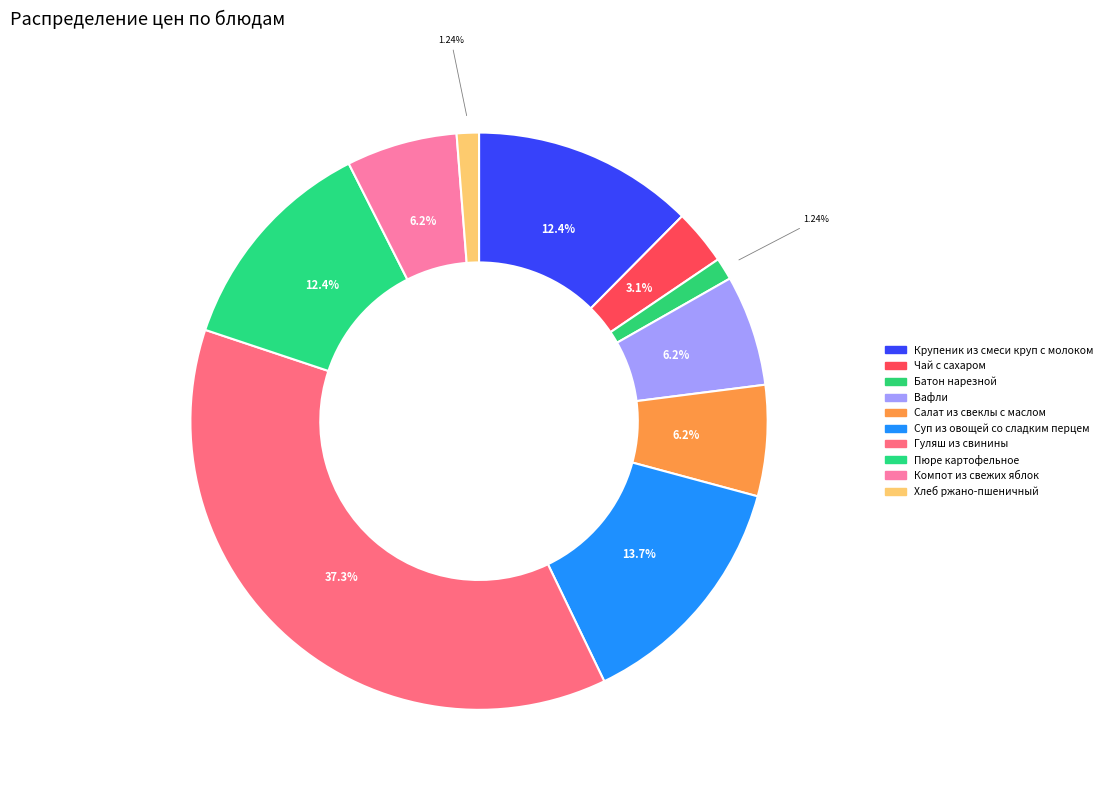

Does Крупеник из смеси круп с молоком account for over 50% of the chart?

No